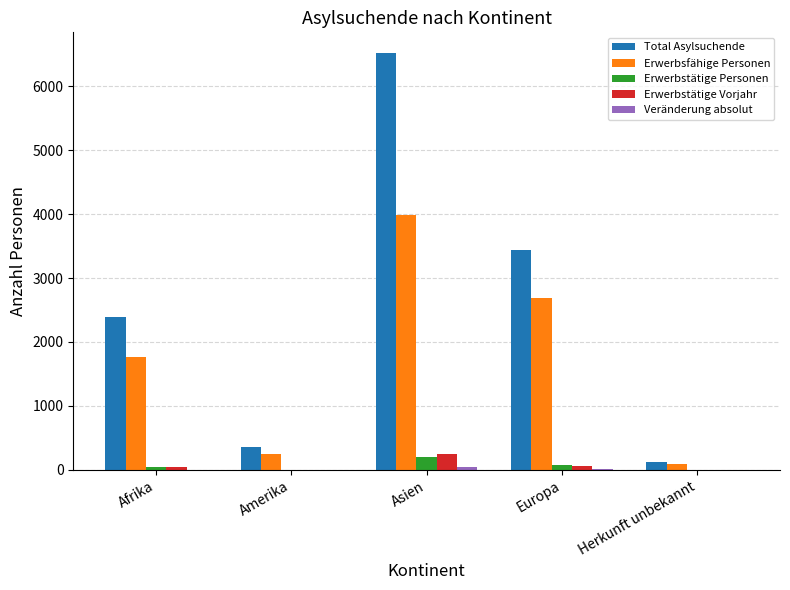

What is the maximum value for Erwerbstätige Vorjahr?

243